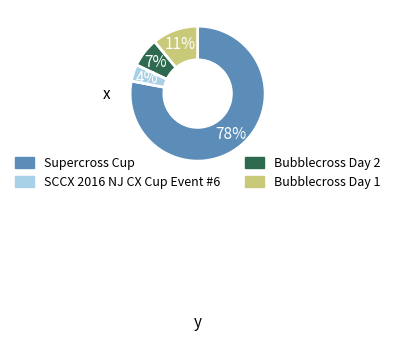

Is there any slice that represents more than half of the pie?

Yes